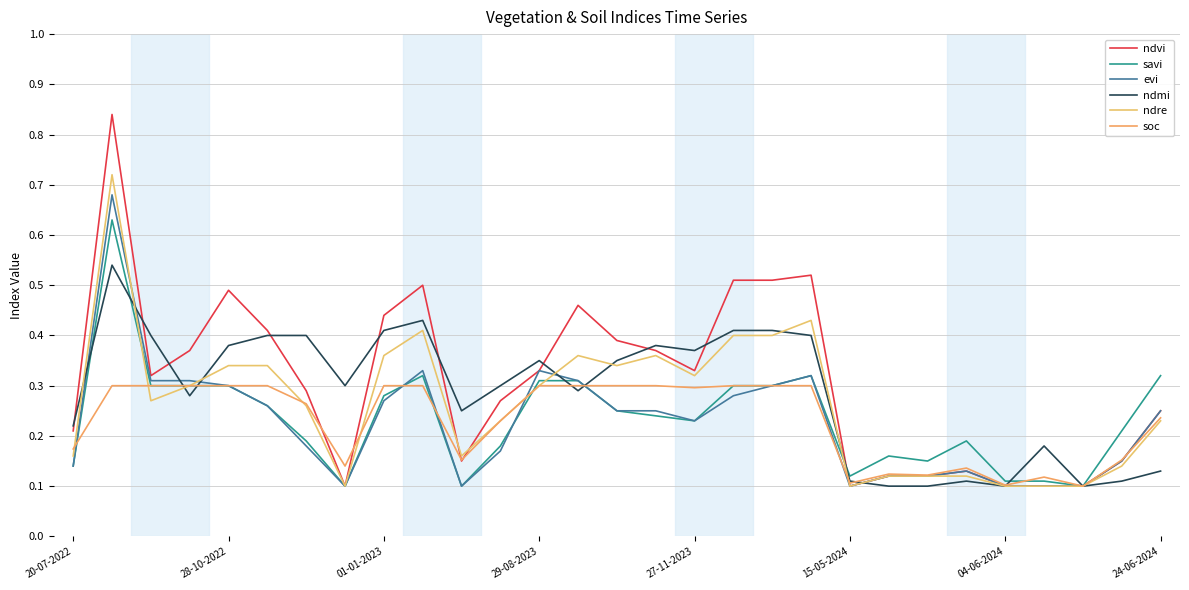

What is the difference between the maximum and minimum values in the savi series?

0.5